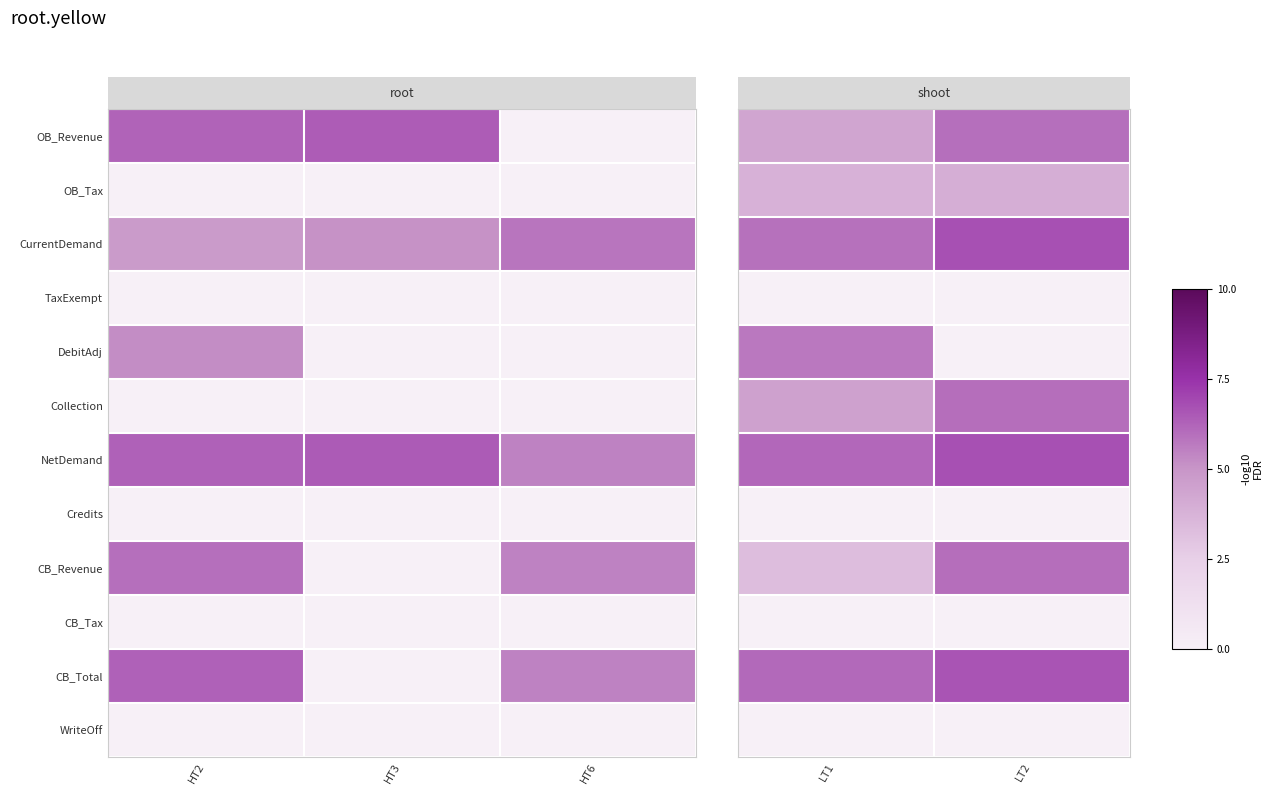

Which has a higher value, HT2 or HT3?

HT3